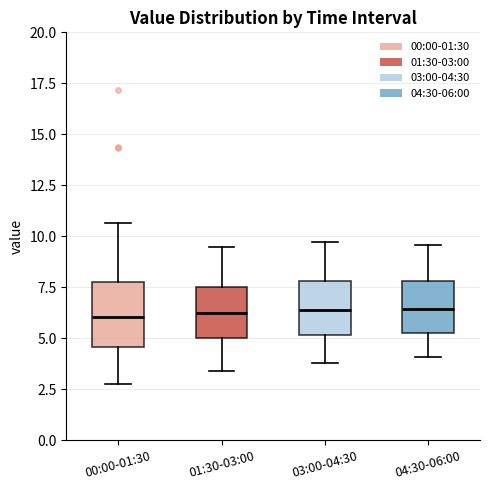

Which box is the tallest, from its lower edge to its upper edge?

00:00-01:30